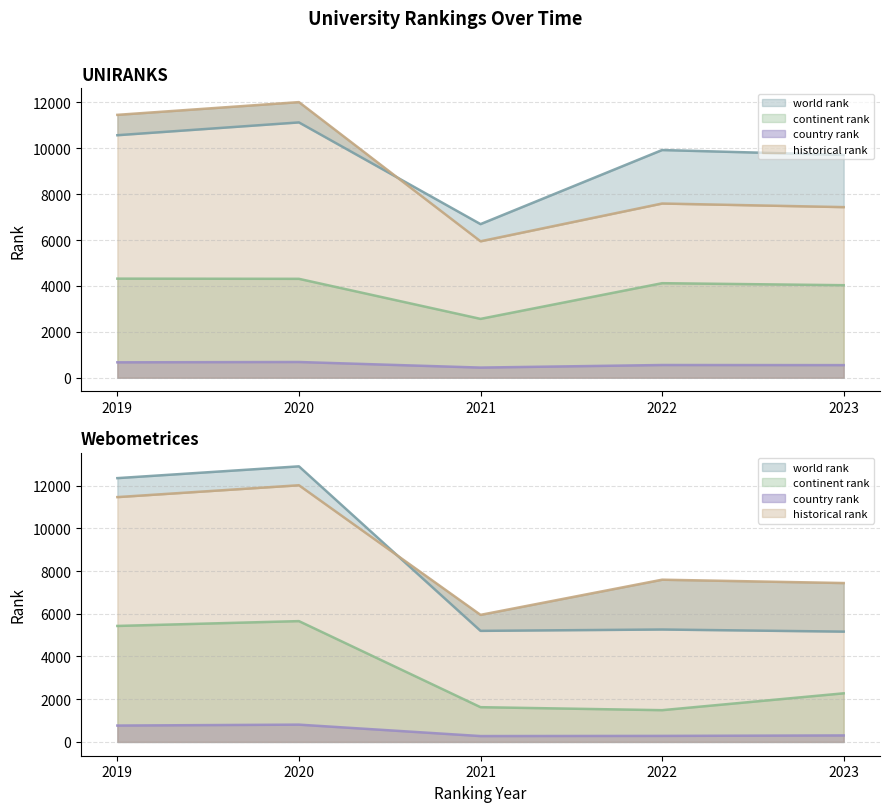

Reading left to right, extract all data points from this chart.

world rank: 10571.0	11129.0	6696.0	9925.0	9711.0	12347.0	12899.0	5199.0	5262.0	5163.0
continent rank: 4319.0	4311.0	2565.0	4121.0	4033.0	5429.0	5655.0	1627.0	1487.0	2276.0
country rank: 671.0	685.0	442.0	554.0	549.0	767.0	810.0	275.0	283.0	305.0
historical rank: 11459.0	12014.0	5947.5	7593.5	7437.0	11459.0	12014.0	5947.5	7593.5	7437.0